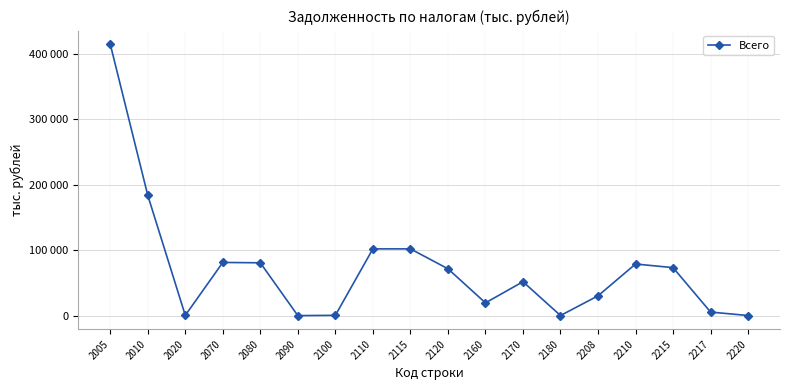

Reading left to right, what are all the values shown in this chart?

414661	183799	508	81279	80748	111	531	102012	102012	71641	19559	51865	217	30329	78879	73358	5521	243